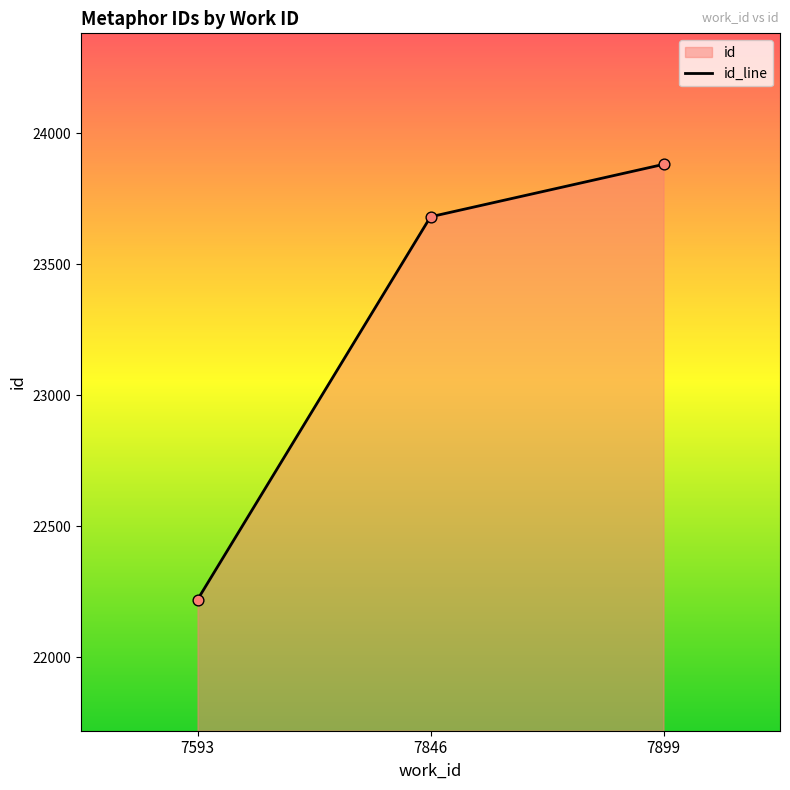

What is the change in value from 7846 to 7899?

+200